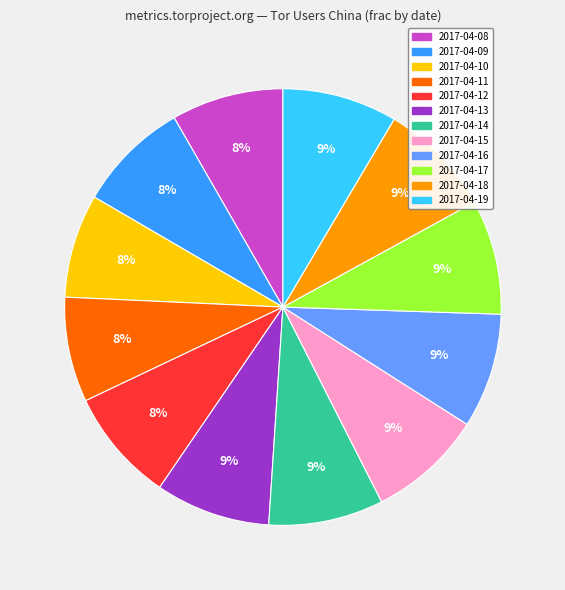

True or false: 2017-04-11 accounts for 8% of the total.

True